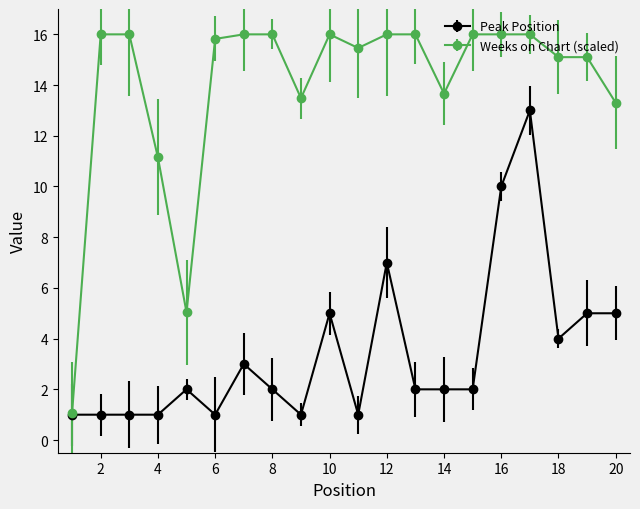

Rank the series by their maximum value, from highest to lowest.

Weeks on Chart (scaled), Peak Position